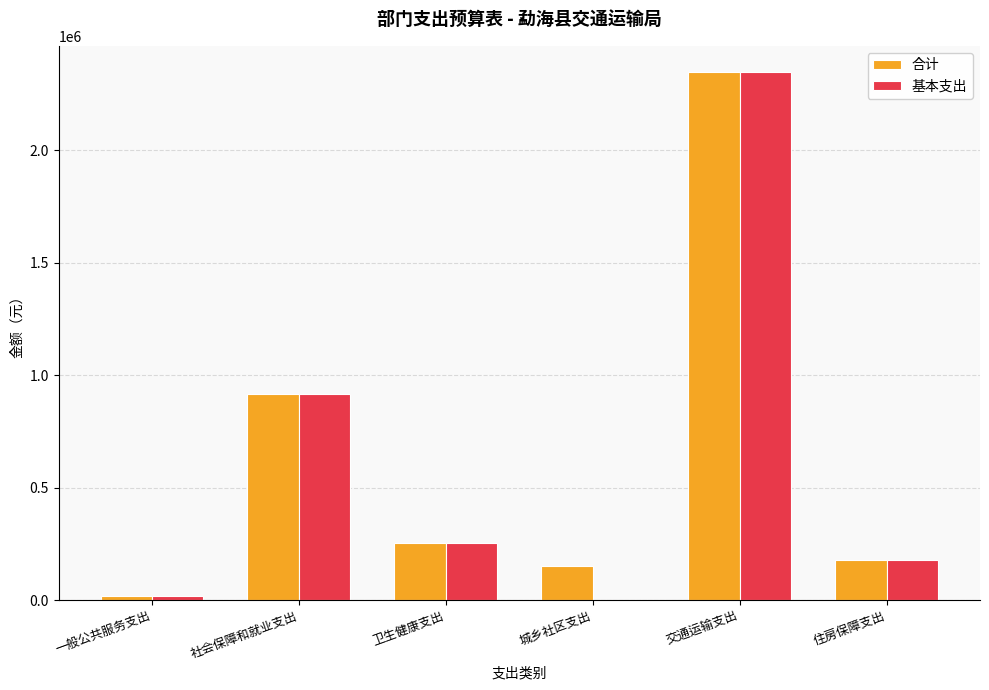

What is the sum of all 基本支出 values?

3709961.1